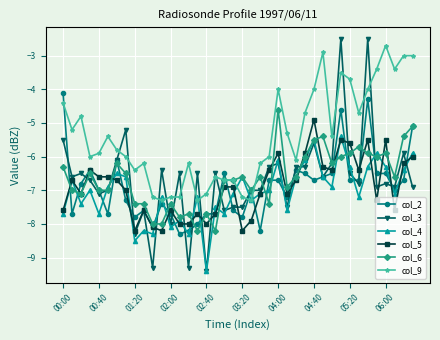

Which series has the largest range (max minus min)?

col_3